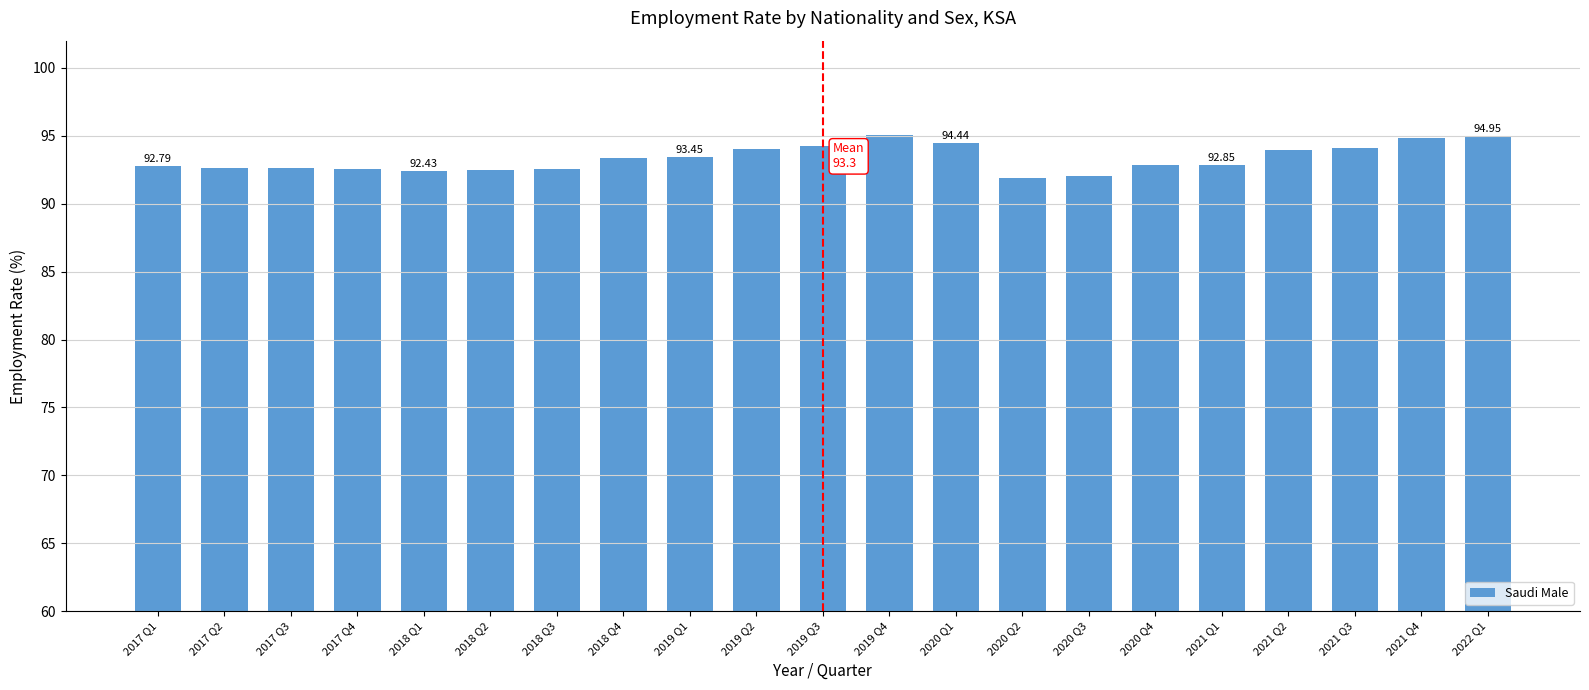

True or false: the data shows 159.7 at 2022 Q1.

False